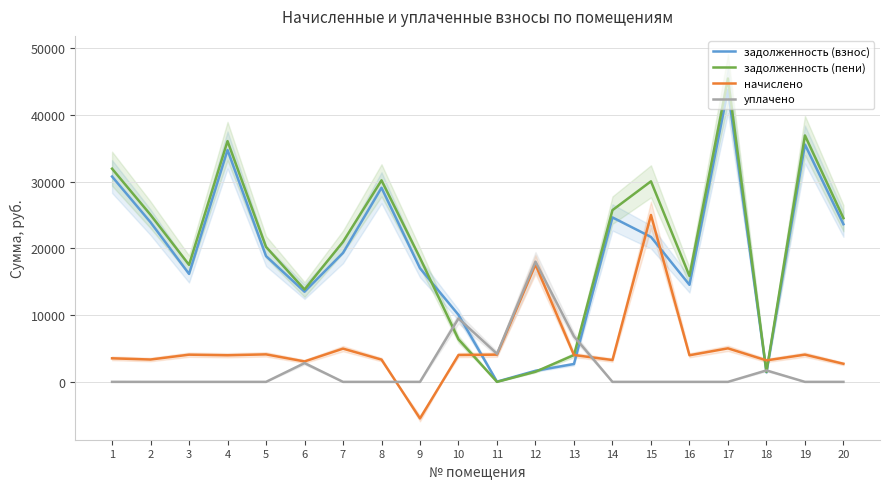

Is the value of задолженность (взнос) at 9 greater than the value of задолженность (пени) at 15?

No